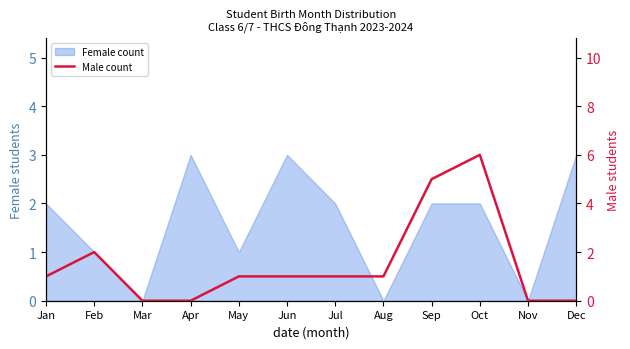

What is the difference between the maximum and minimum values?

6